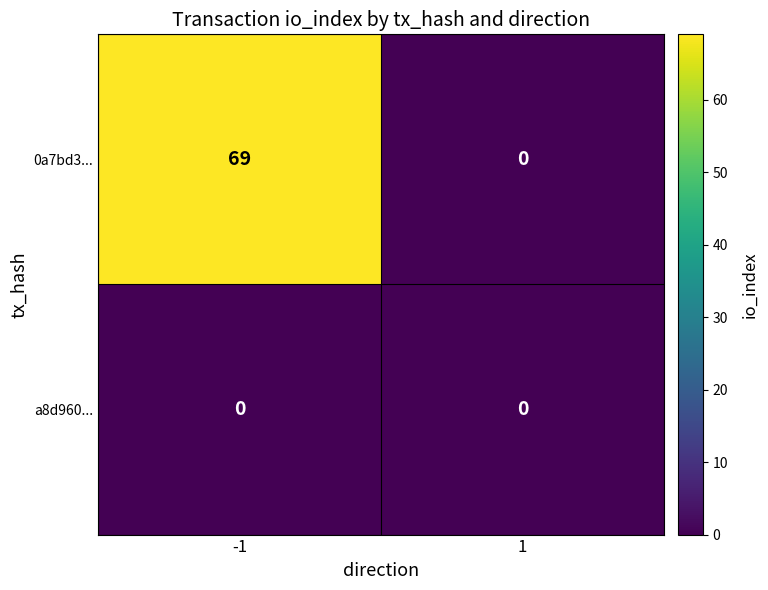

Reading right to left, extract all data points from this chart.

0a7bd3...: 1=0	-1=69
a8d960...: 1=0	-1=0